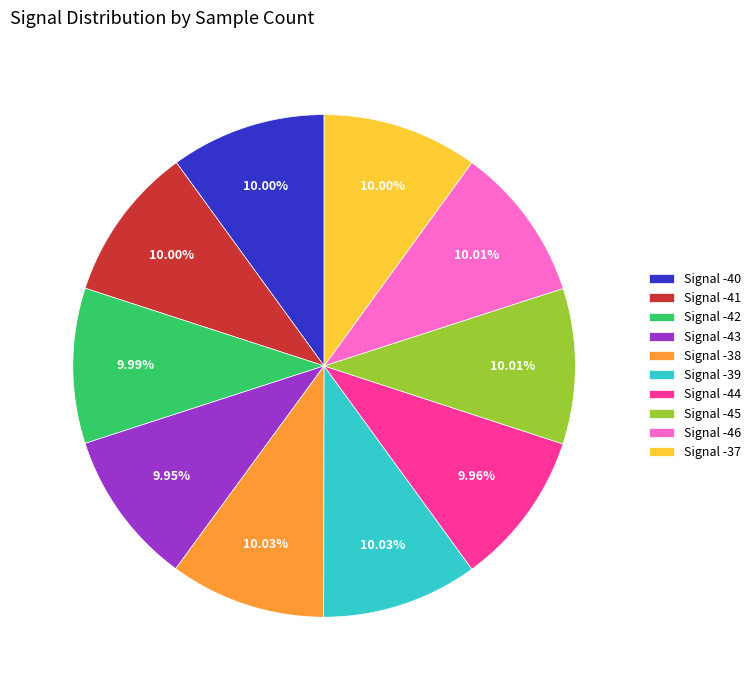

Is there any slice that represents more than half of the pie?

No